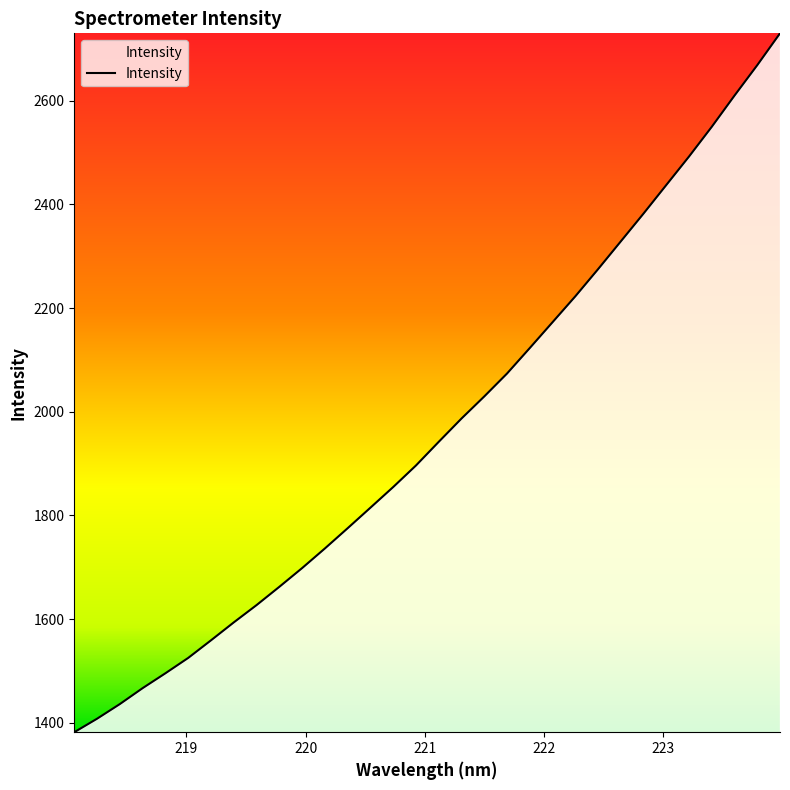

What is the minimum value shown in the chart?

1382.0